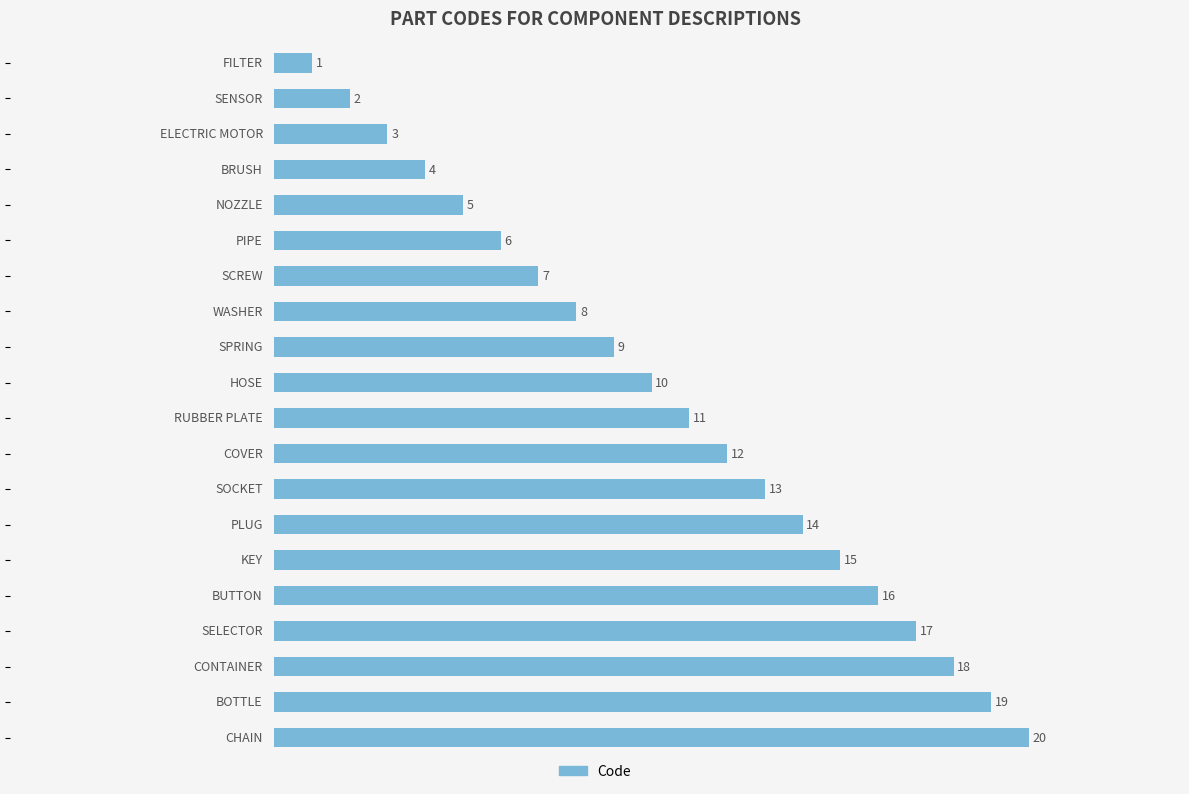

What is the minimum value shown in the chart?

1